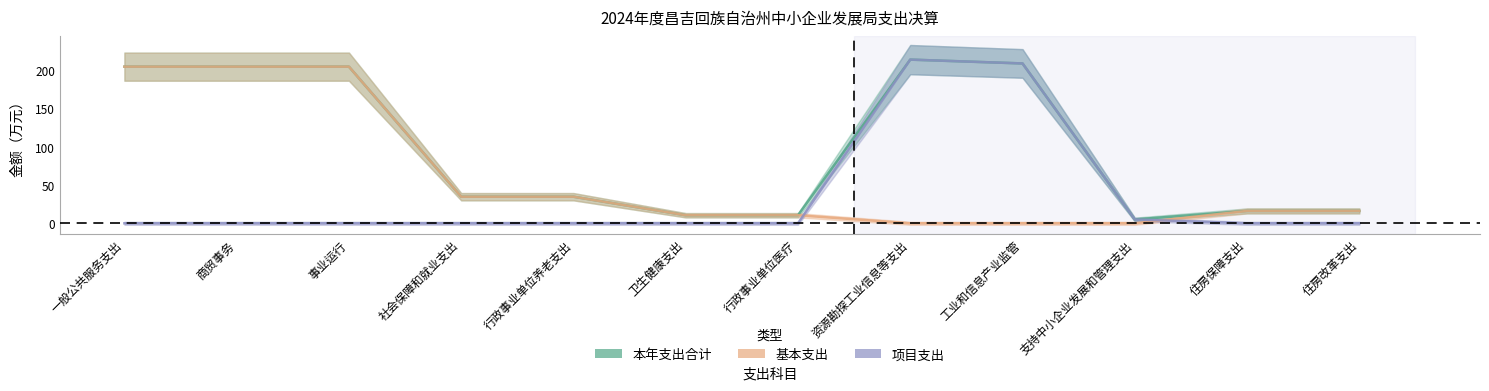

Which series ends up on top after the final intersection of 项目支出 and 基本支出?

基本支出